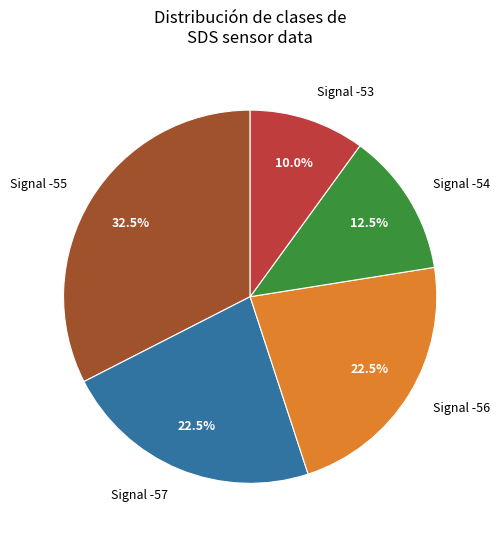

What is the smallest slice in the pie chart?

Signal -53